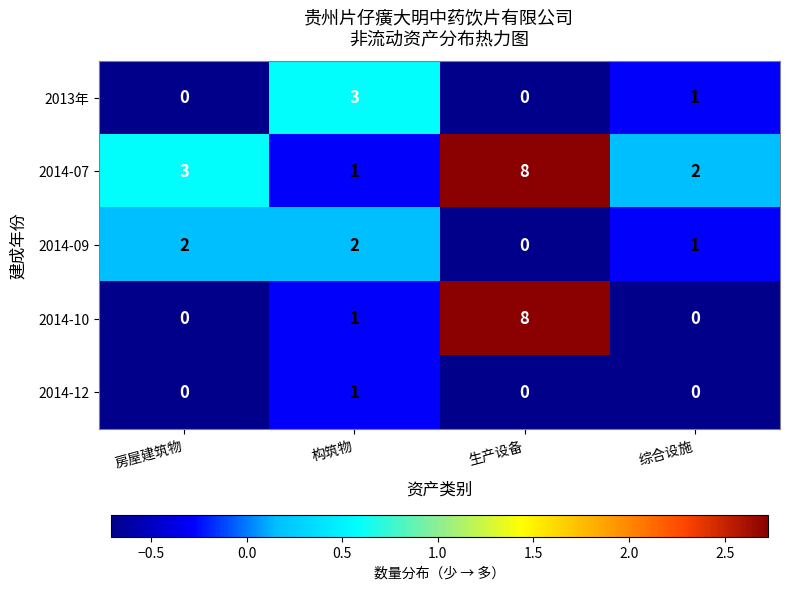

At which category is the sum across all series the highest?

生产设备